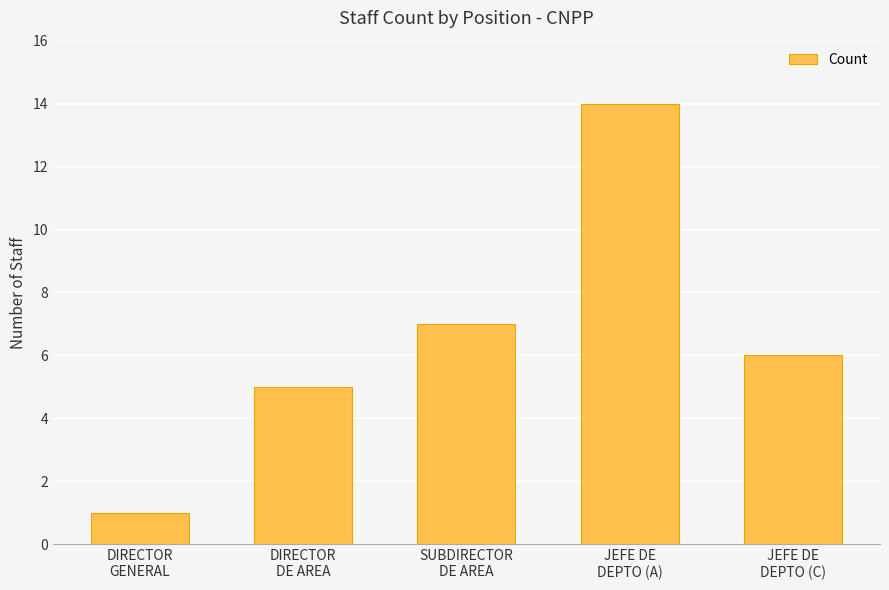

What position from the right is JEFE DE
DEPTO (A)?

2